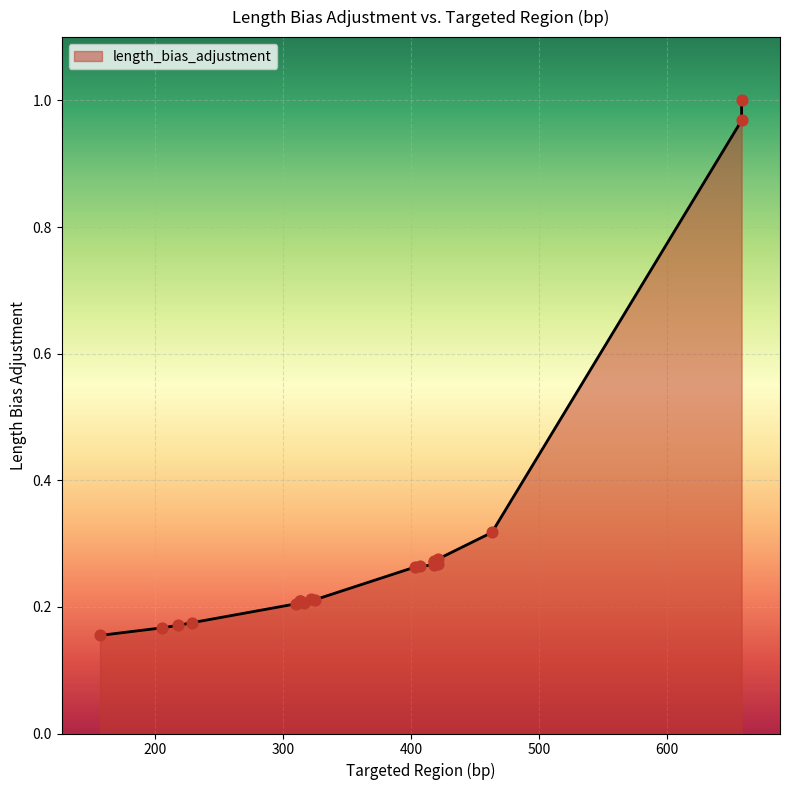

Between 313 and 418, which is larger?

418